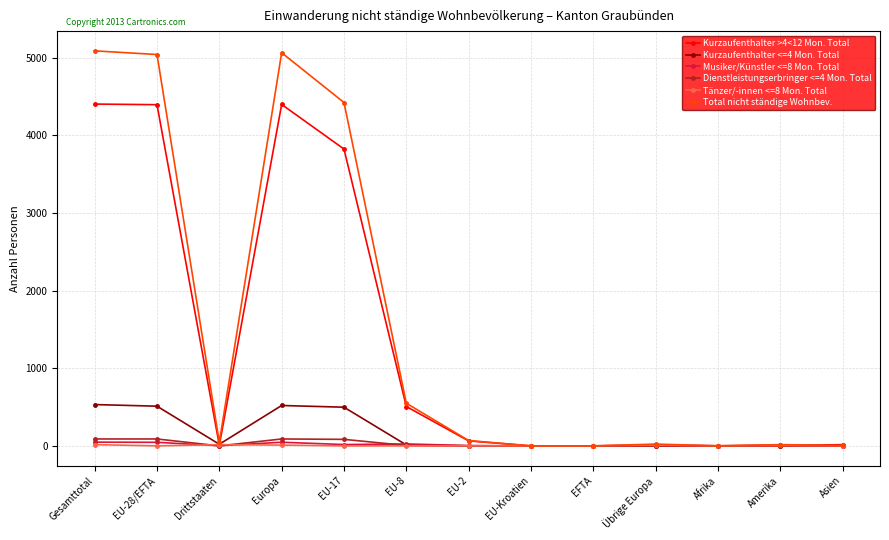

At how many categories does at least one series exceed 265?

5